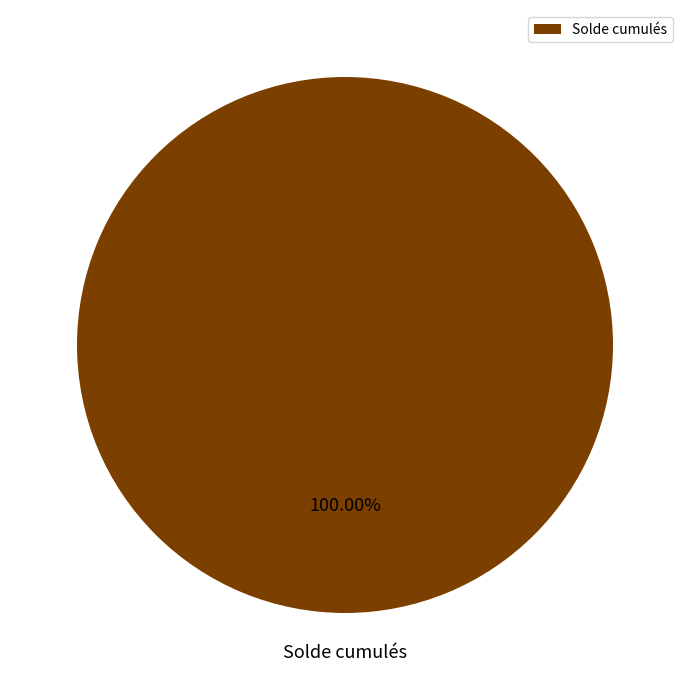

Rank the categories by value from lowest to highest.

Solde cumulés